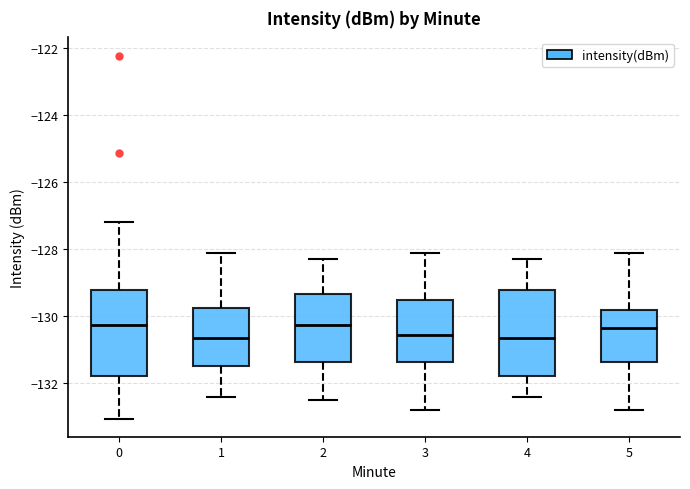

Reading left to right, read every box against the y-axis: the position of its median line, the range the box covers, and the ends of its whiskers. The values are not printed on the chart, so give them approximately, as read against the axis.

0: median -130.2, box -131.8 to -129.2, whiskers -133.0 to -127.2
1: median -130.6, box -131.4 to -129.8, whiskers -132.4 to -128.0
2: median -130.2, box -131.4 to -129.4, whiskers -132.4 to -128.2
3: median -130.6, box -131.4 to -129.6, whiskers -132.8 to -128.0
4: median -130.6, box -131.8 to -129.2, whiskers -132.4 to -128.2
5: median -130.4, box -131.4 to -129.8, whiskers -132.8 to -128.0